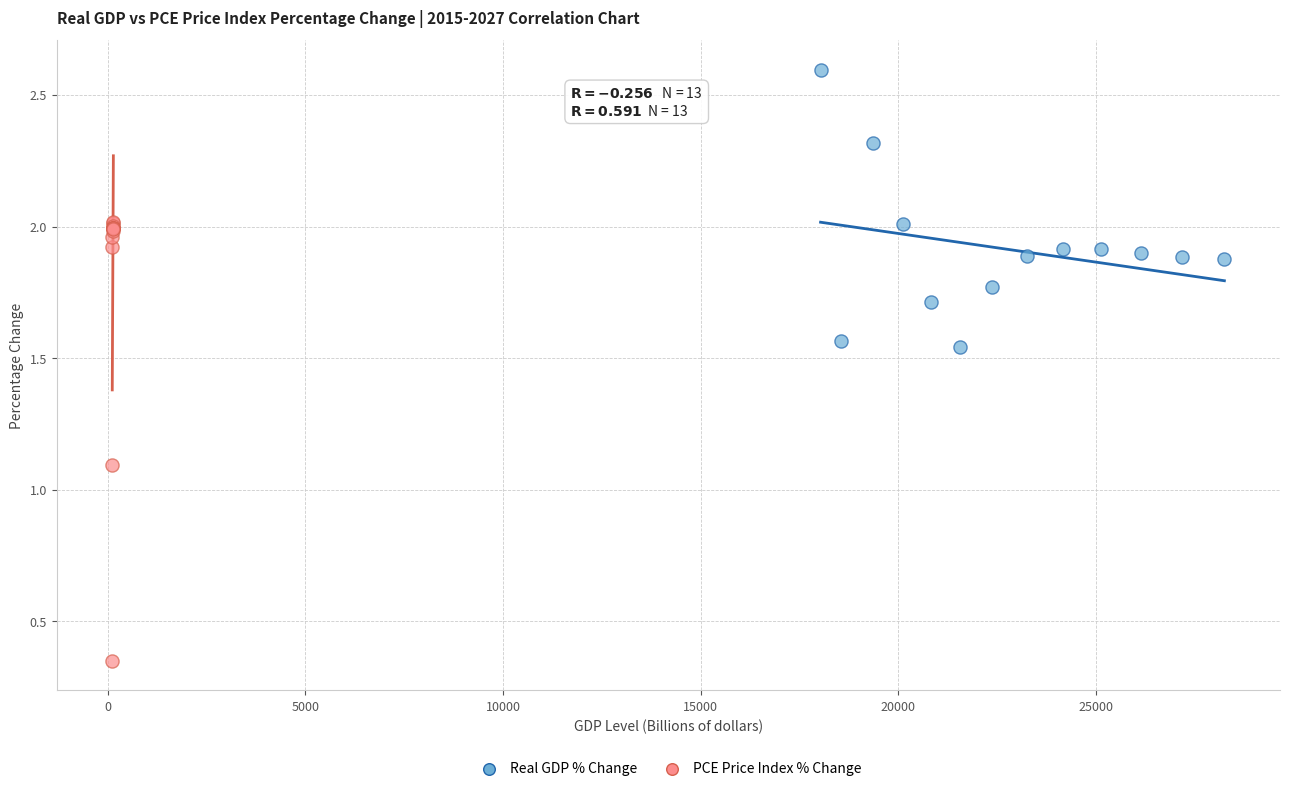

Which series contains the highest Y value?

Real GDP % Change